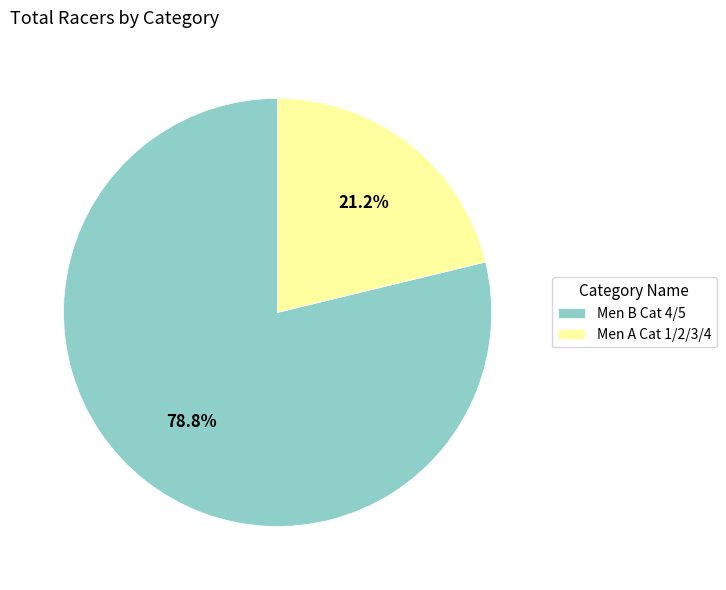

To the nearest percent, what is the difference between the Men A Cat 1/2/3/4 and Men B Cat 4/5 slice percentages?

58%